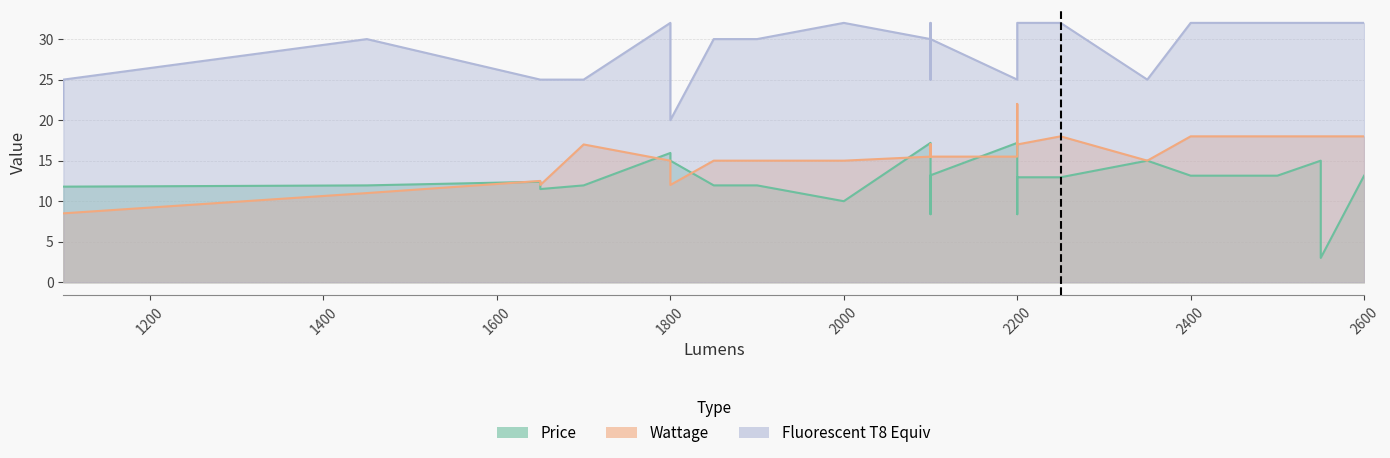

True or false: Fluorescent T8 Equiv and Price cross at least once.

False